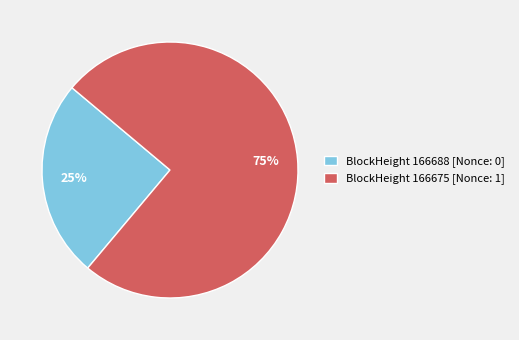

To the nearest percent, what portion does BlockHeight 166688 [Nonce: 0] represent?

25%